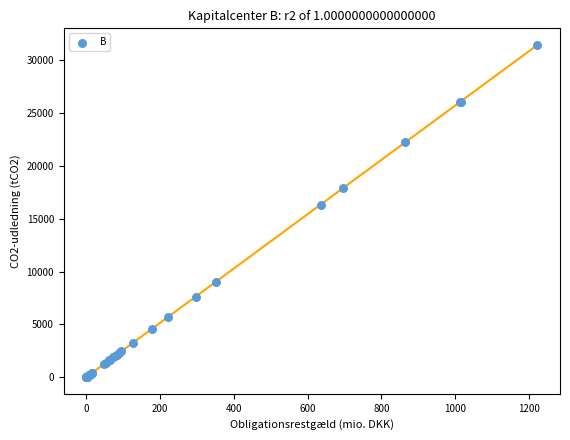

What Y value in the scatter plot is closest to 15731?

16339.7